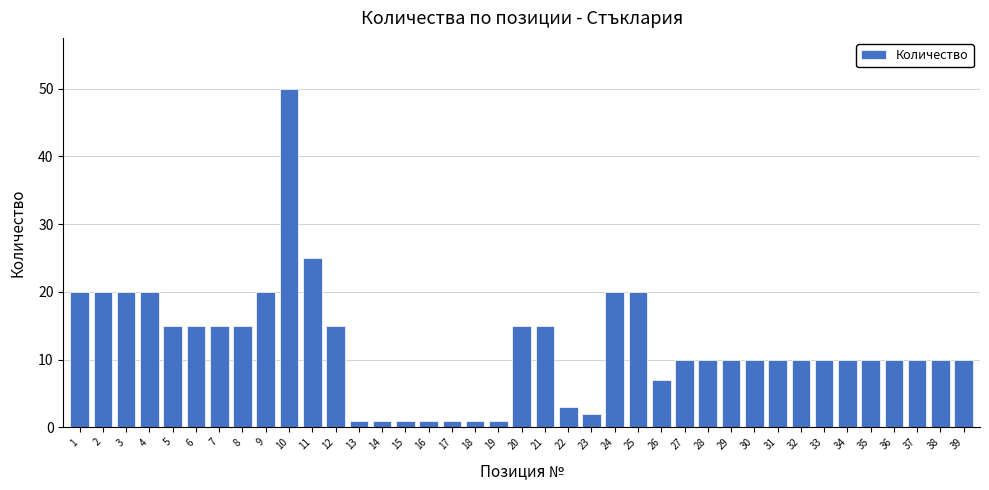

At which category does the chart reach its peak across all series?

10